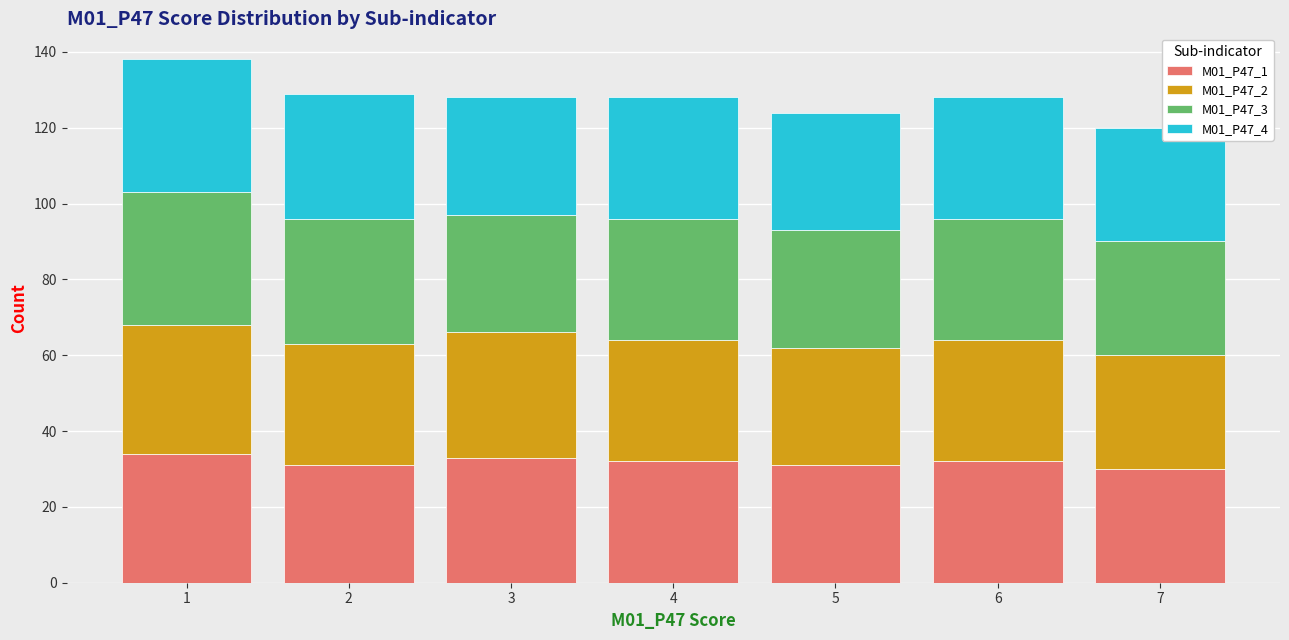

Which range on the x-axis has the tallest stacked bar (by total height)?

0.5 to 1.5